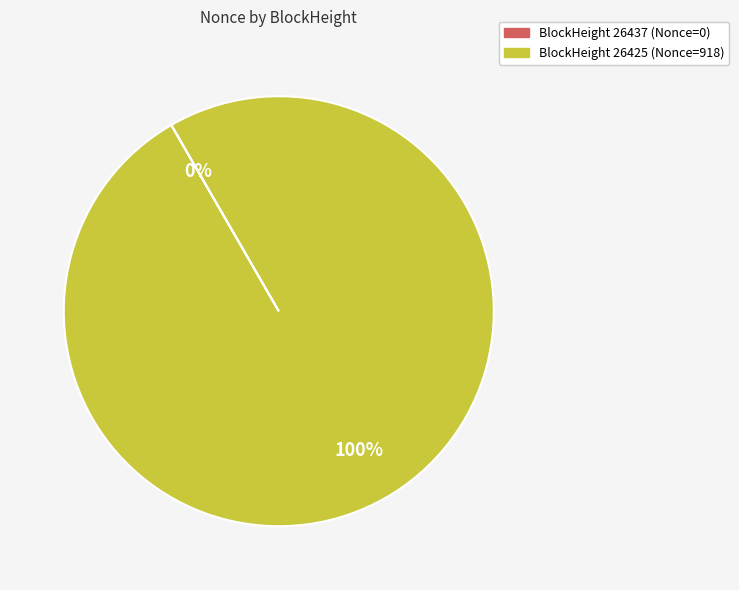

To the nearest percent, what is the average slice percentage?

50%